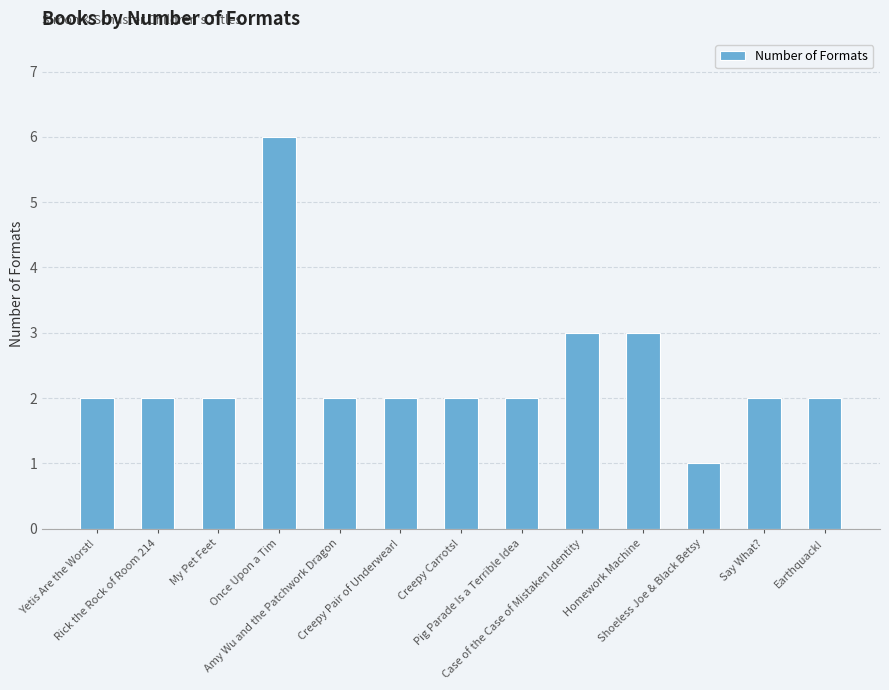

Approximately how many times larger is the value at Yetis Are the Worst! compared to Case of the Case of Mistaken Identity?

0.7